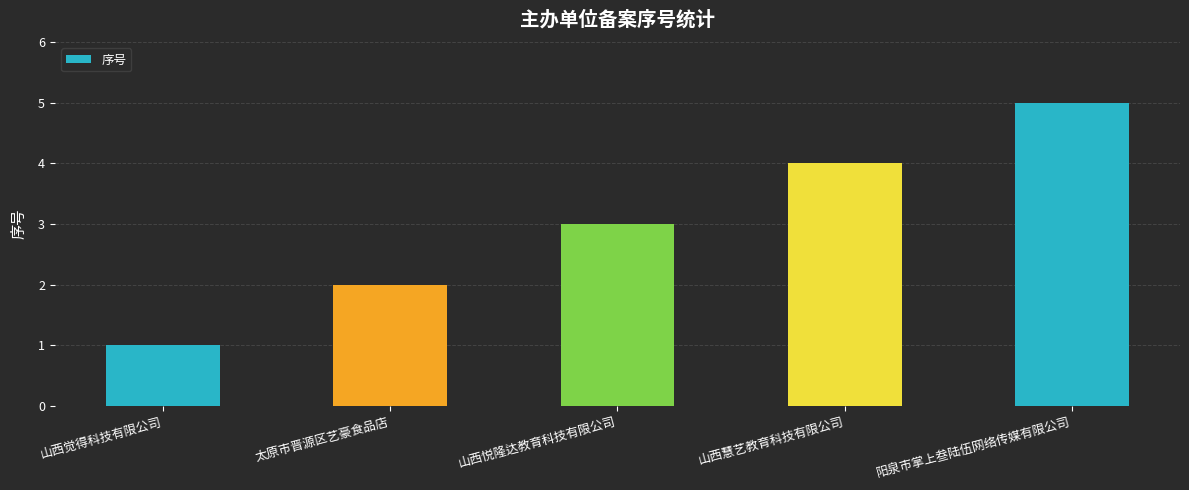

The chart shows a value of 6 at 山西慧艺教育科技有限公司. True or false?

False